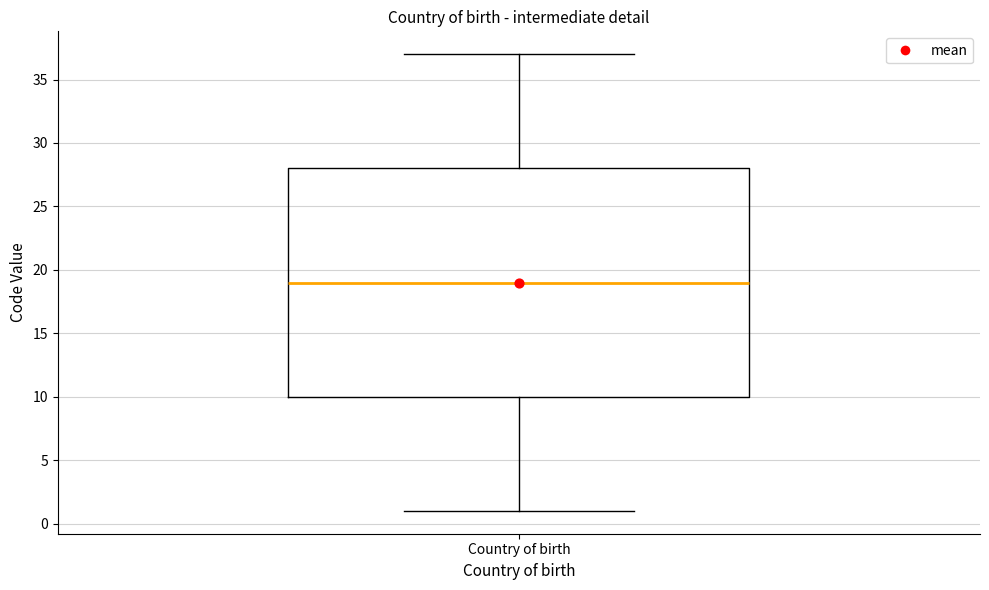

Where does the upper whisker of the box for Country of birth end on the y-axis? The values are not printed on the chart, so give them approximately, as read against the axis.

37